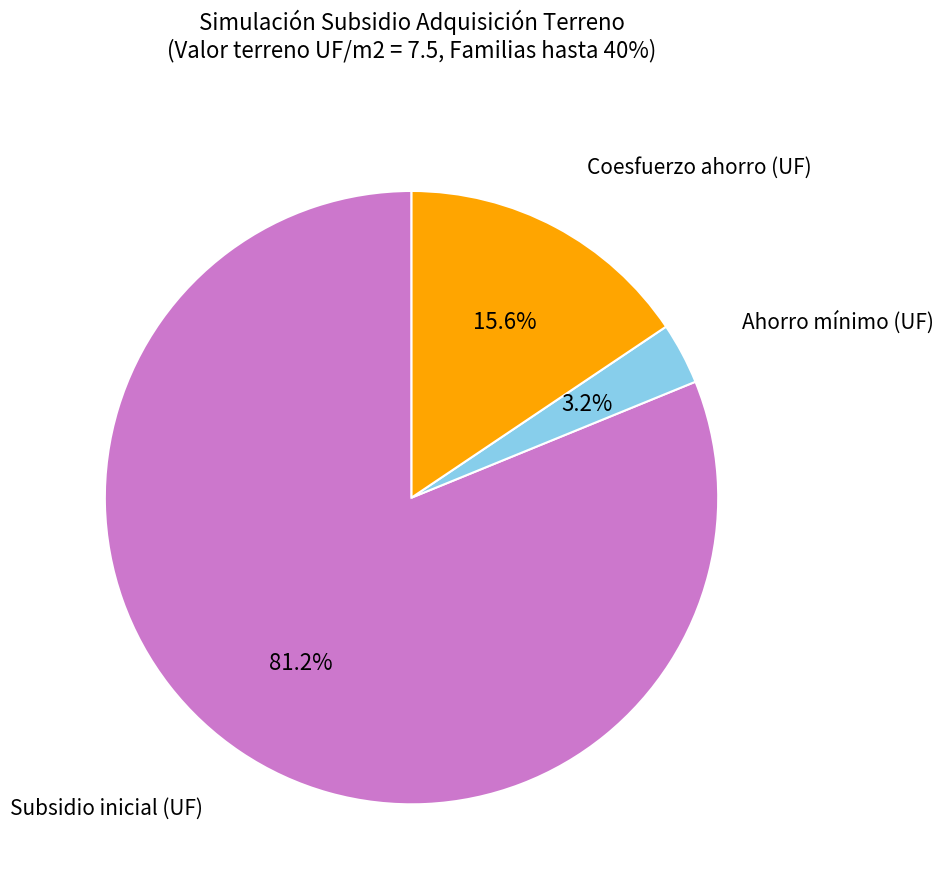

Is there a majority slice in this chart?

Yes